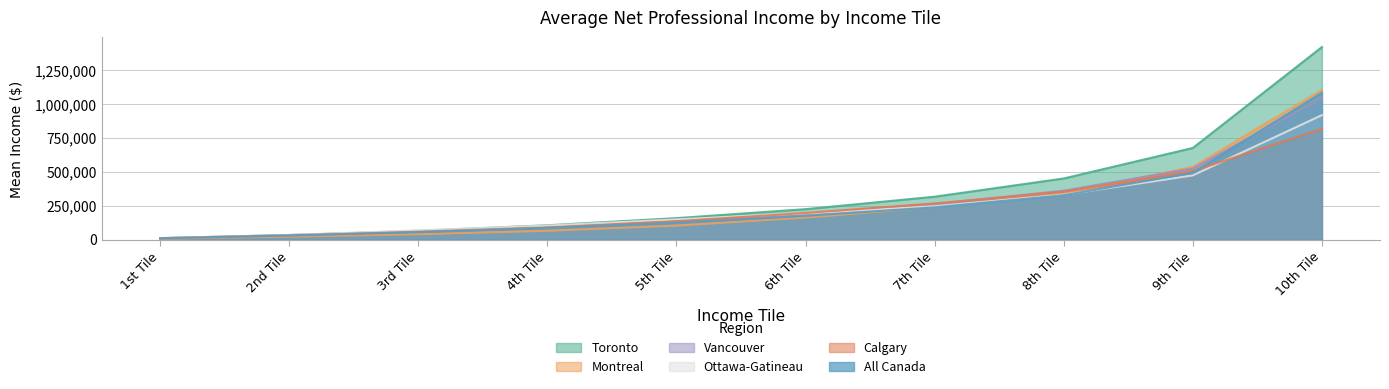

Is it true that Vancouver equals 200109 at 8th Tile?

False